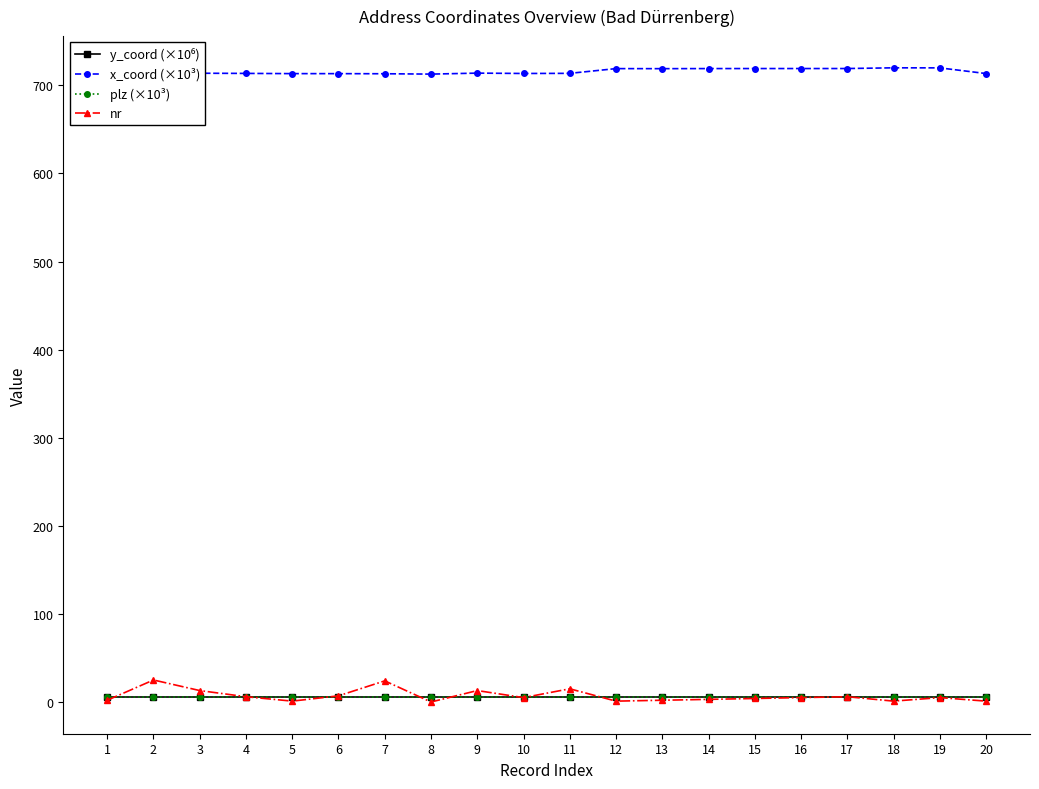

Which series has the largest total across all categories?

x_coord (×10³)